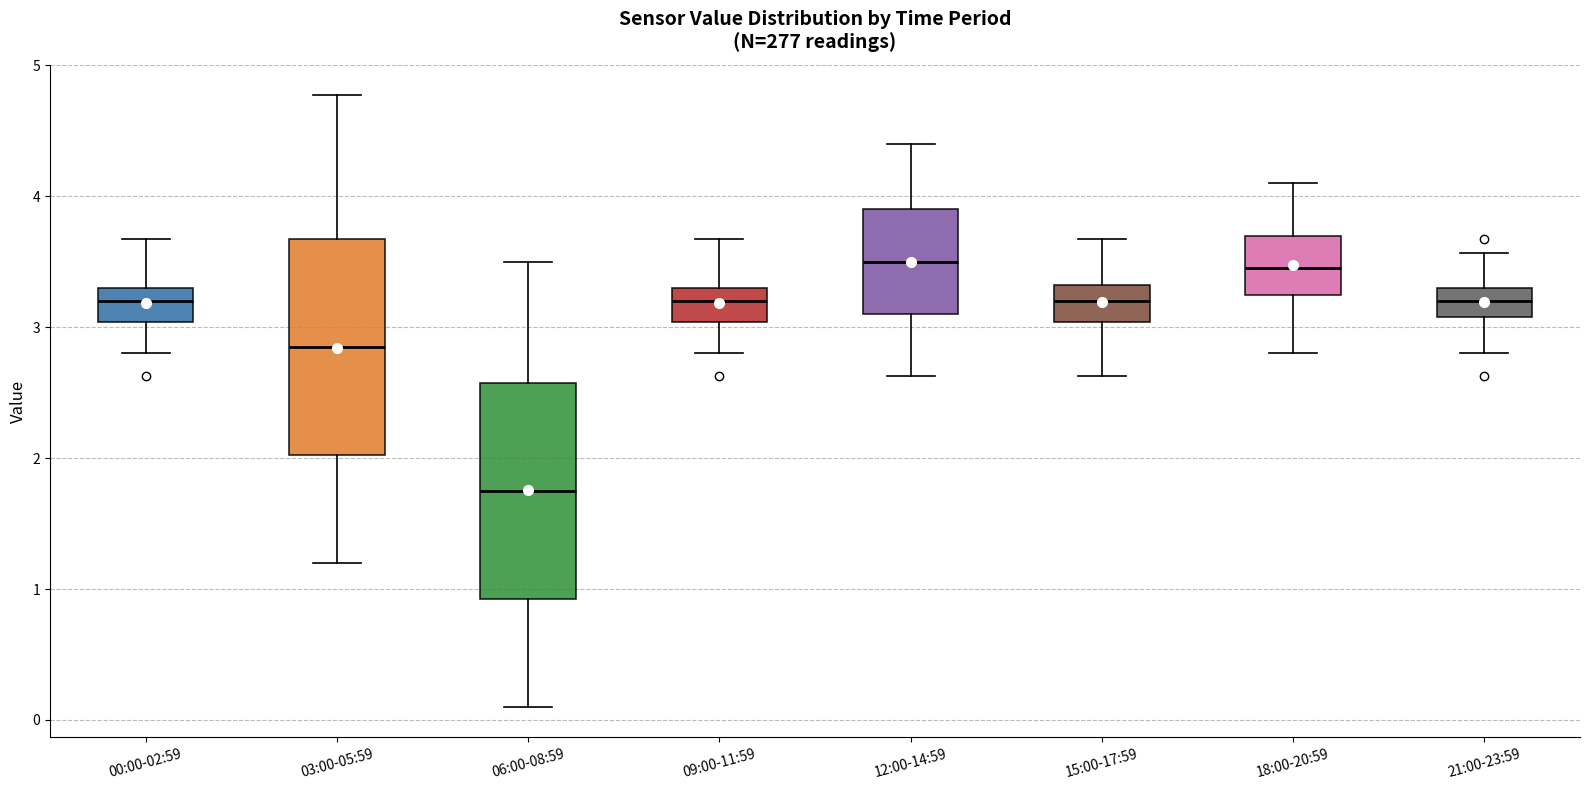

Reading left to right, read every box against the y-axis: the position of its median line, the range the box covers, and the ends of its whiskers. The values are not printed on the chart, so give them approximately, as read against the axis.

00:00-02:59: median 3.2, box 3.0 to 3.3, whiskers 2.8 to 3.7
03:00-05:59: median 2.9, box 2.0 to 3.7, whiskers 1.2 to 4.8
06:00-08:59: median 1.8, box 0.9 to 2.6, whiskers 0.1 to 3.5
09:00-11:59: median 3.2, box 3.0 to 3.3, whiskers 2.8 to 3.7
12:00-14:59: median 3.5, box 3.1 to 3.9, whiskers 2.6 to 4.4
15:00-17:59: median 3.2, box 3.0 to 3.3, whiskers 2.6 to 3.7
18:00-20:59: median 3.5, box 3.2 to 3.7, whiskers 2.8 to 4.1
21:00-23:59: median 3.2, box 3.1 to 3.3, whiskers 2.8 to 3.6